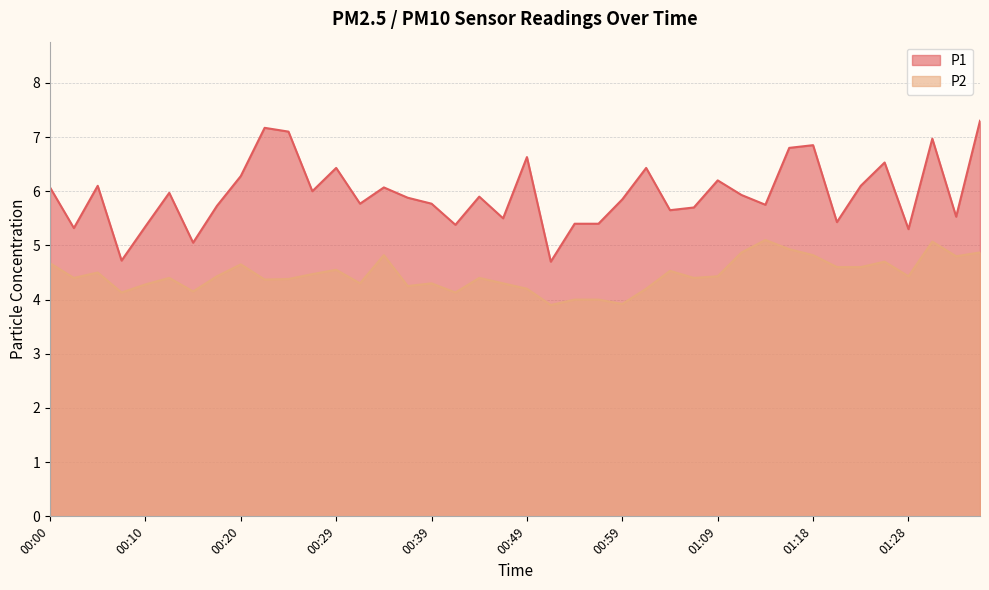

Which label corresponds to the smallest value in the chart?

00:51